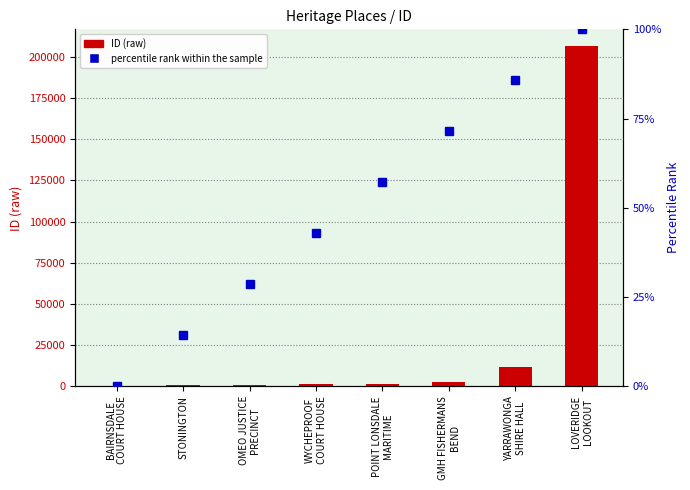

What is the difference between the highest and lowest values at WYCHEPROOF
COURT HOUSE?

1198.1